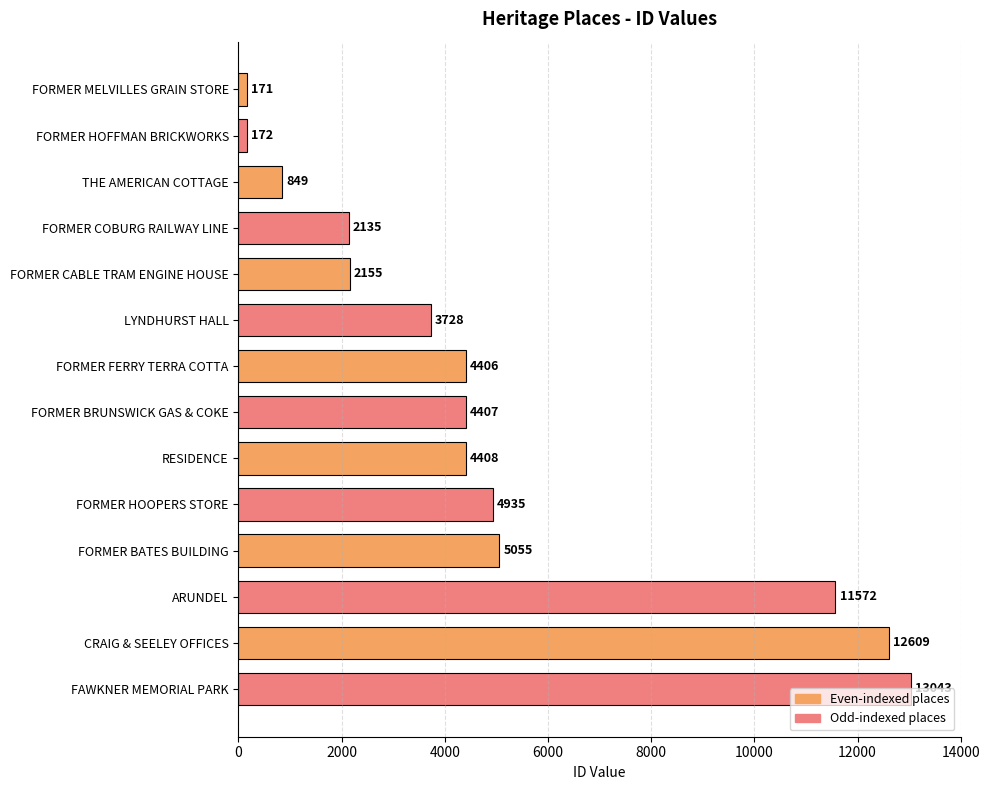

What is the difference between the maximum and minimum values?

12872